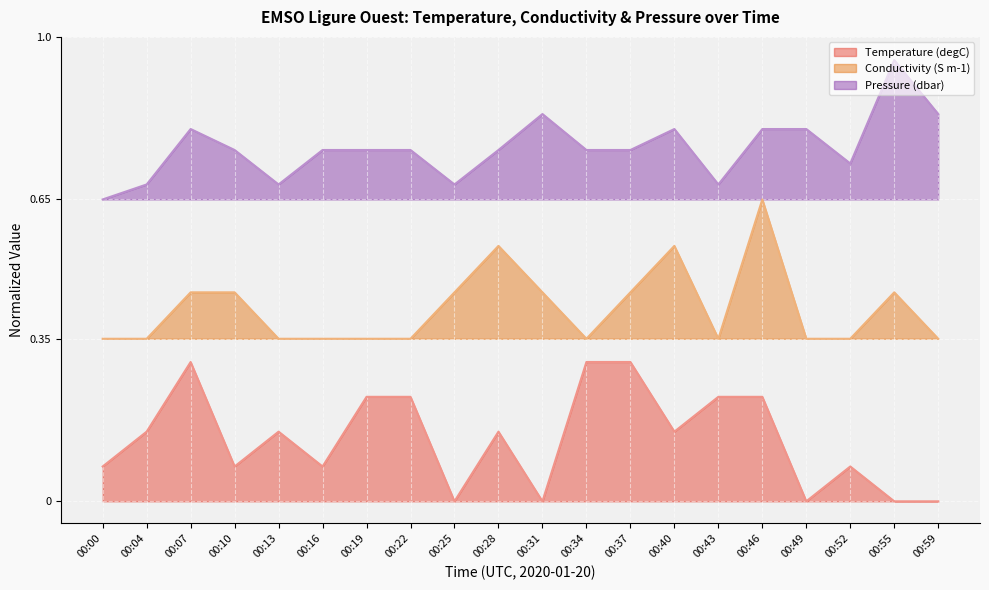

Which series changed the most between 00:25 and 00:34?

Temperature (degC)